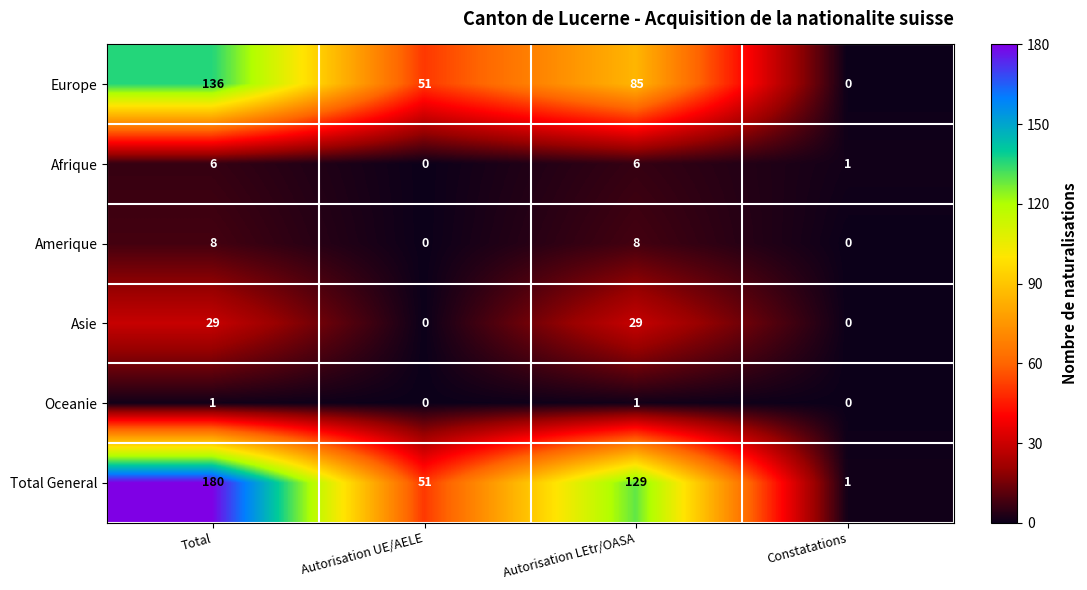

Count the Oceanie values in the range 0 to 1.

4